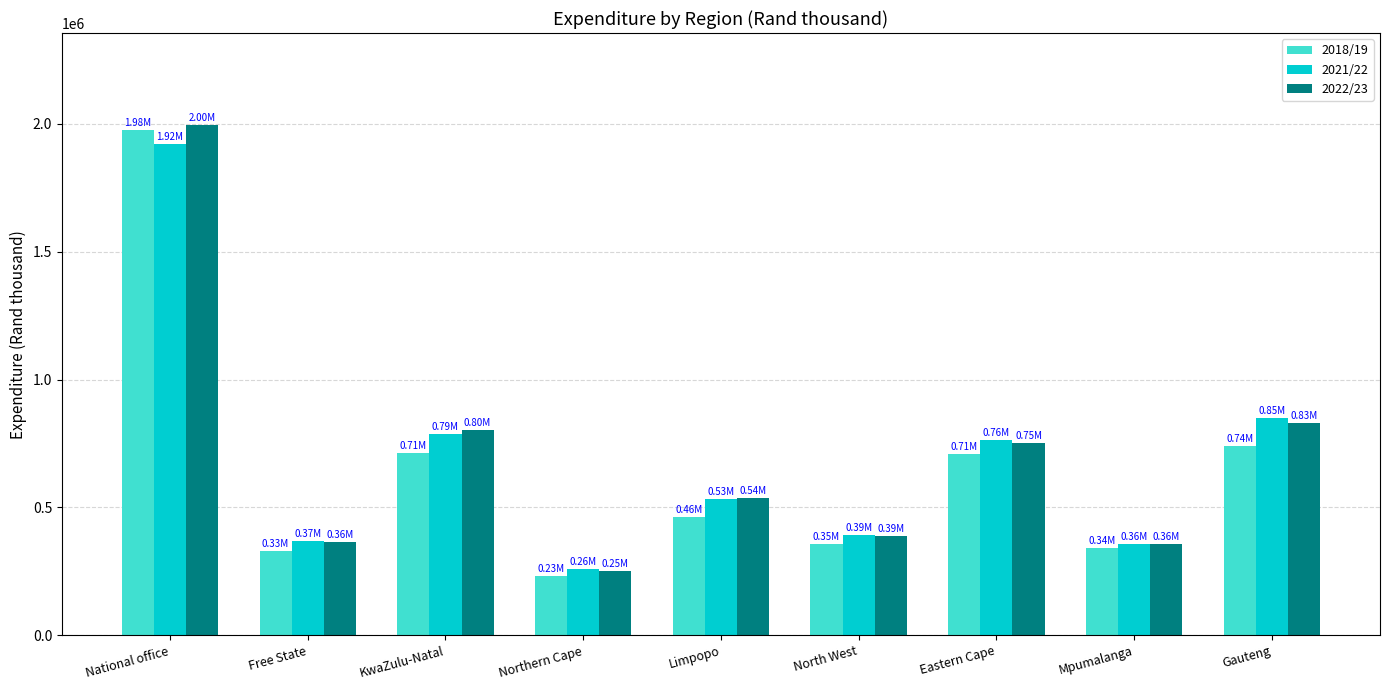

List the series in order of their peak value, lowest first.

2021/22, 2018/19, 2022/23